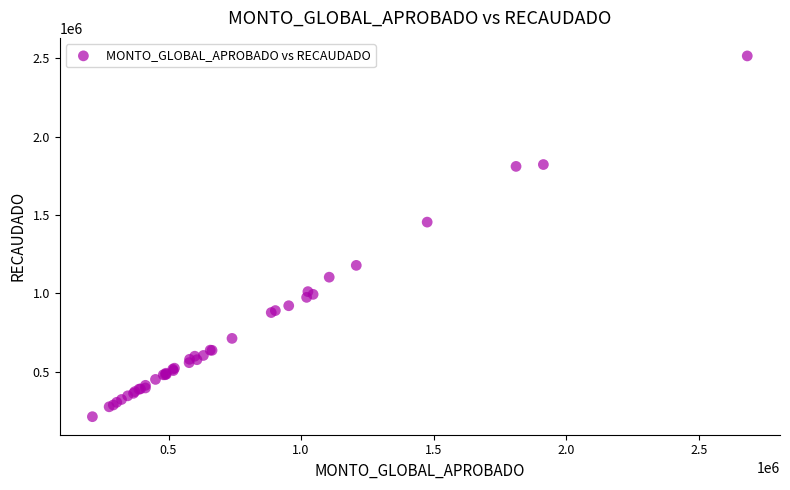

What Y value in the scatter plot is closest to 1364498?

1455122.5